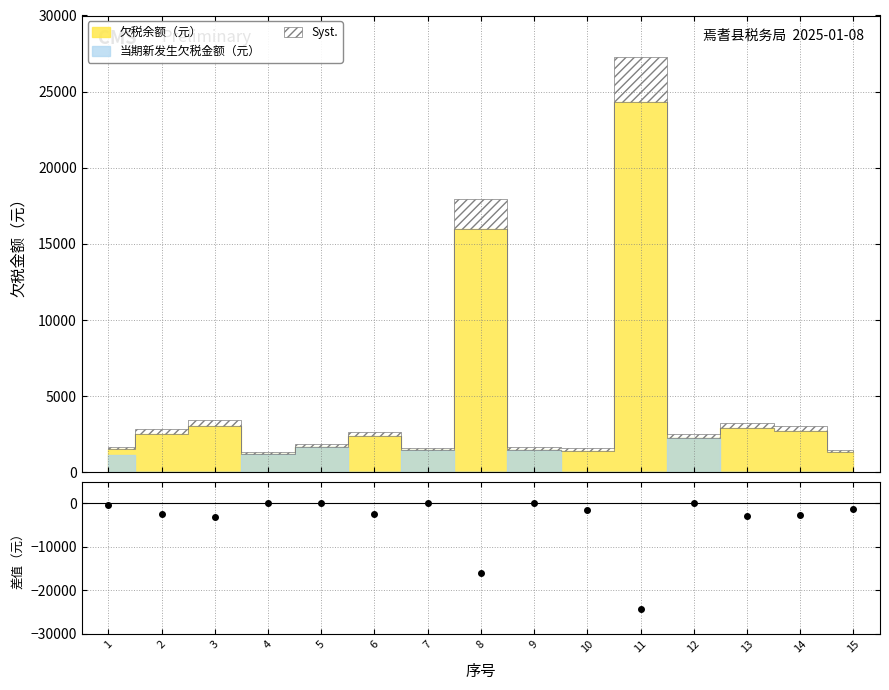

Does the chart display data point markers on the line(s)?

No